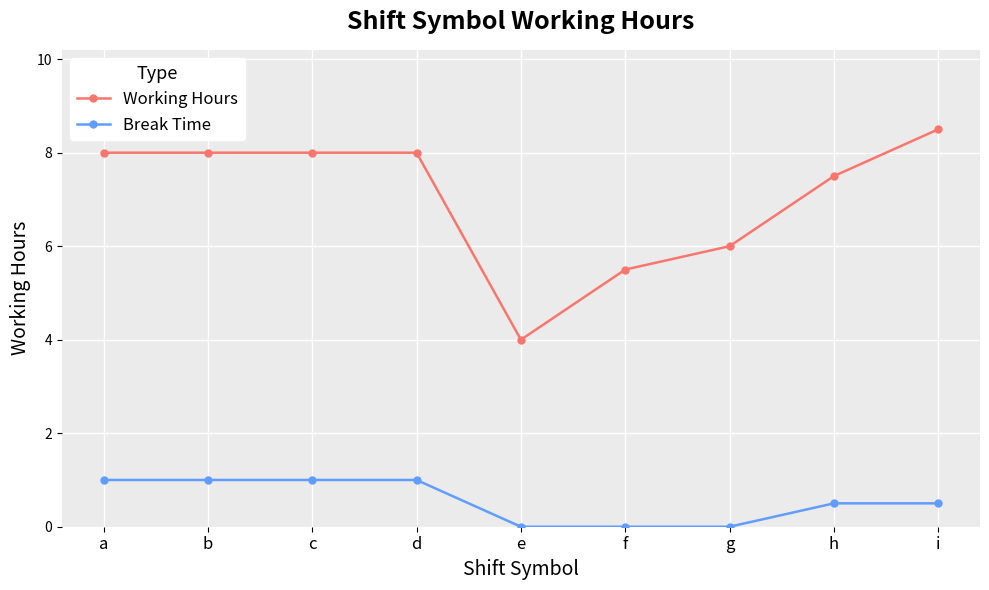

How many categories are shown in the chart?

9